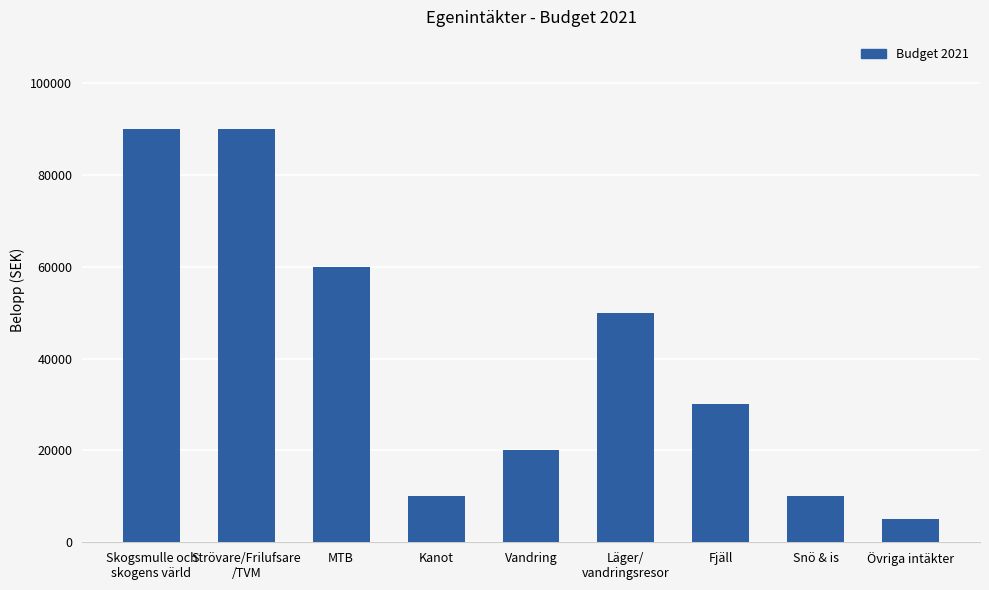

What is the label of the 1st bar from the left?

Skogsmulle och
skogens värld